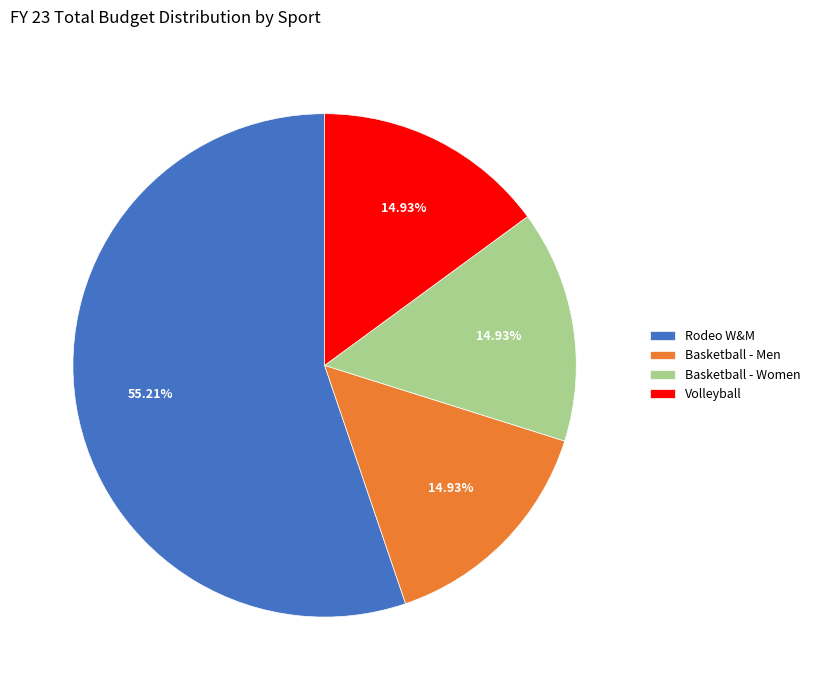

True or false: Volleyball accounts for 23% of the total.

False